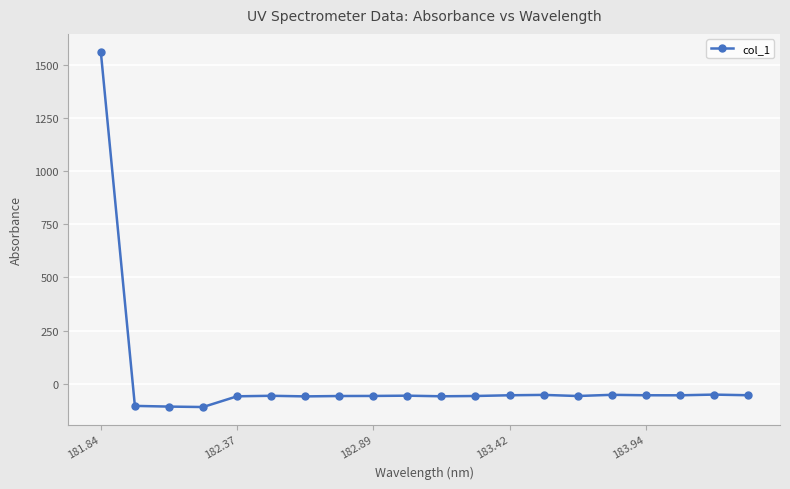

How many values exceed -55?

8